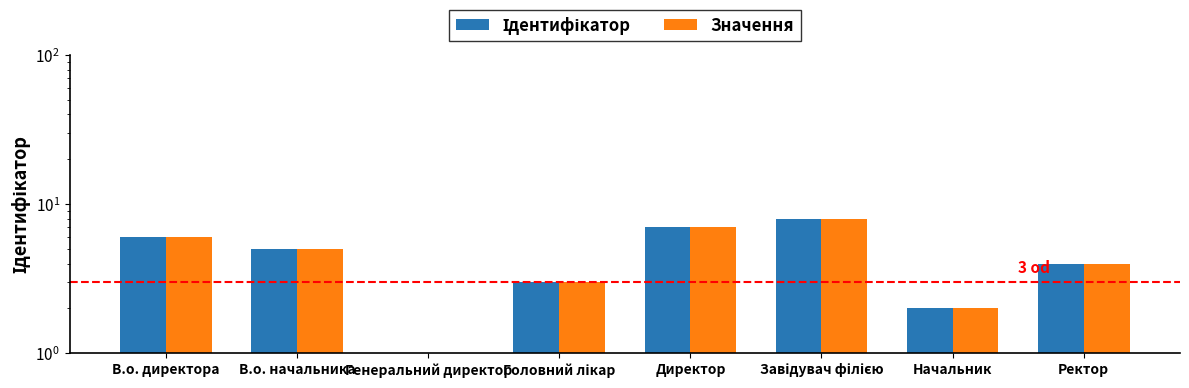

At which label is Значення closest to 4?

Ректор